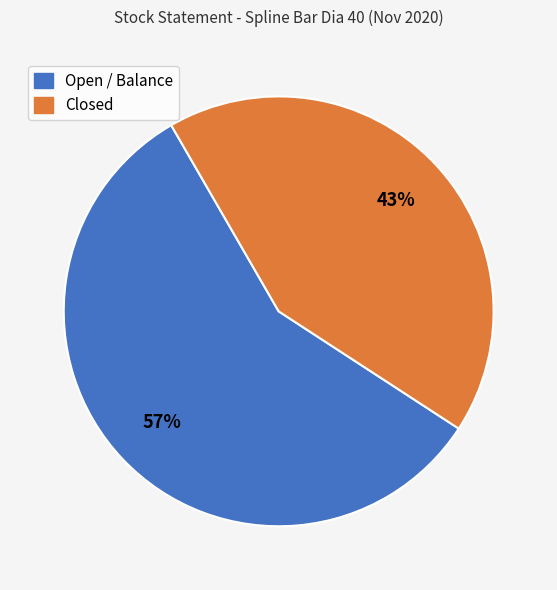

To the nearest percent, what is the average slice percentage?

50%